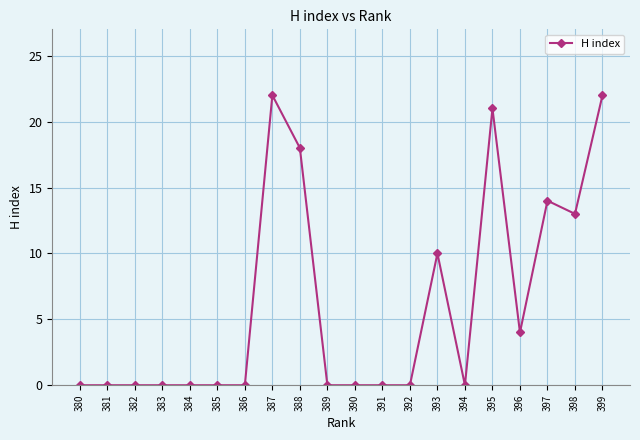

Which has a higher value, 394 or 395?

395